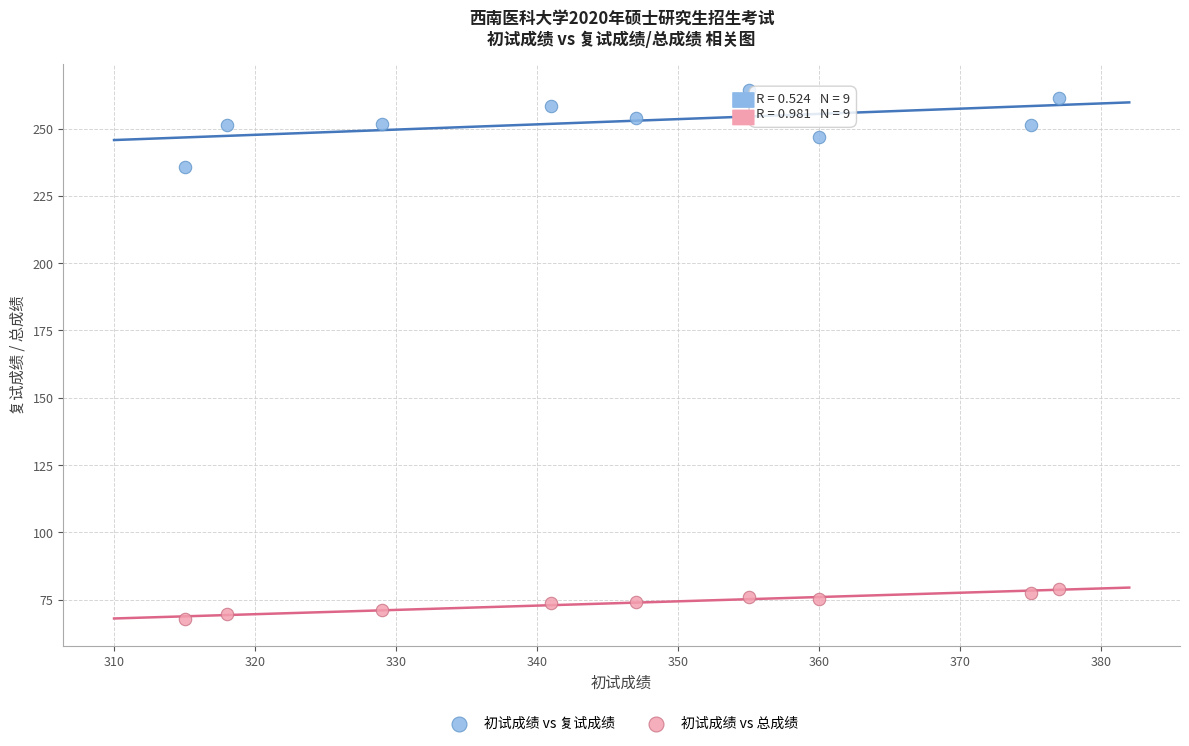

Which series contains the lowest Y value?

初试成绩 vs 总成绩